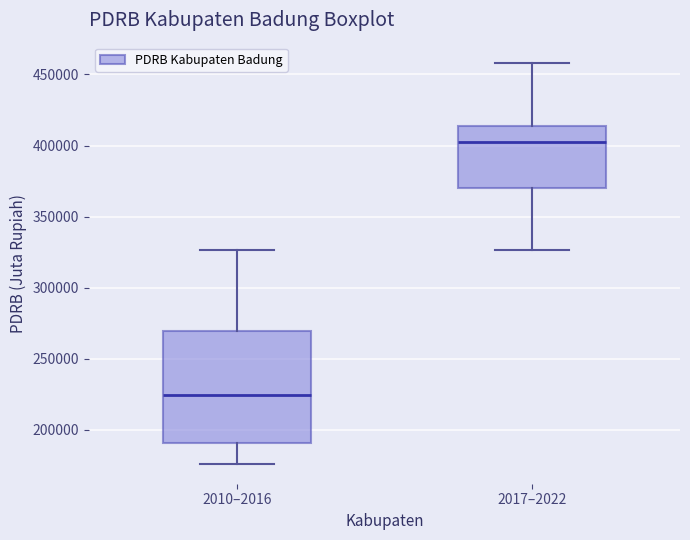

Which box is the tallest, from its lower edge to its upper edge?

2010–2016